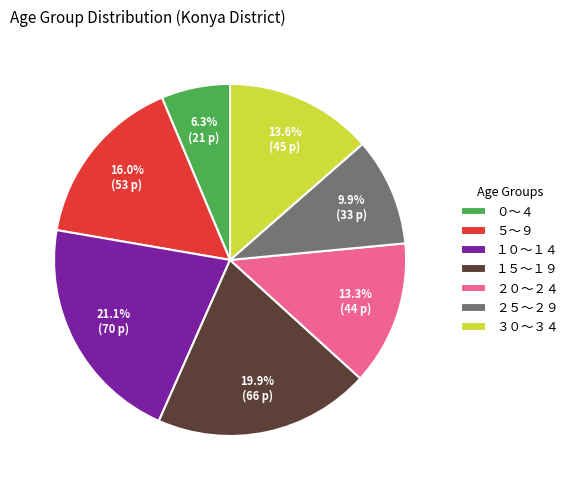

Which has a higher value, １５～１９ or ３０～３４?

１５～１９